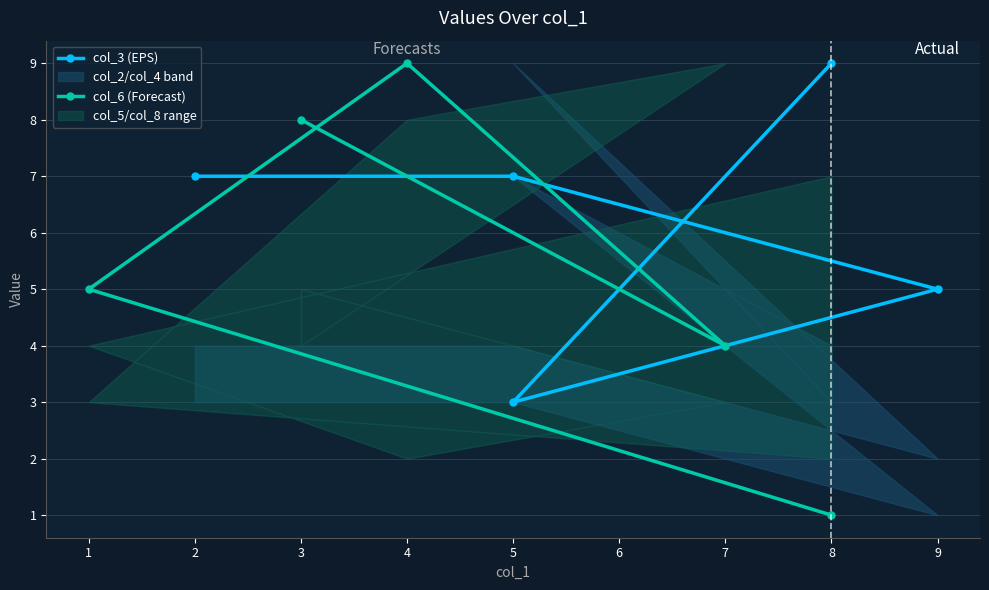

Which category has the lowest value in the col_6 (Forecast) series?

8